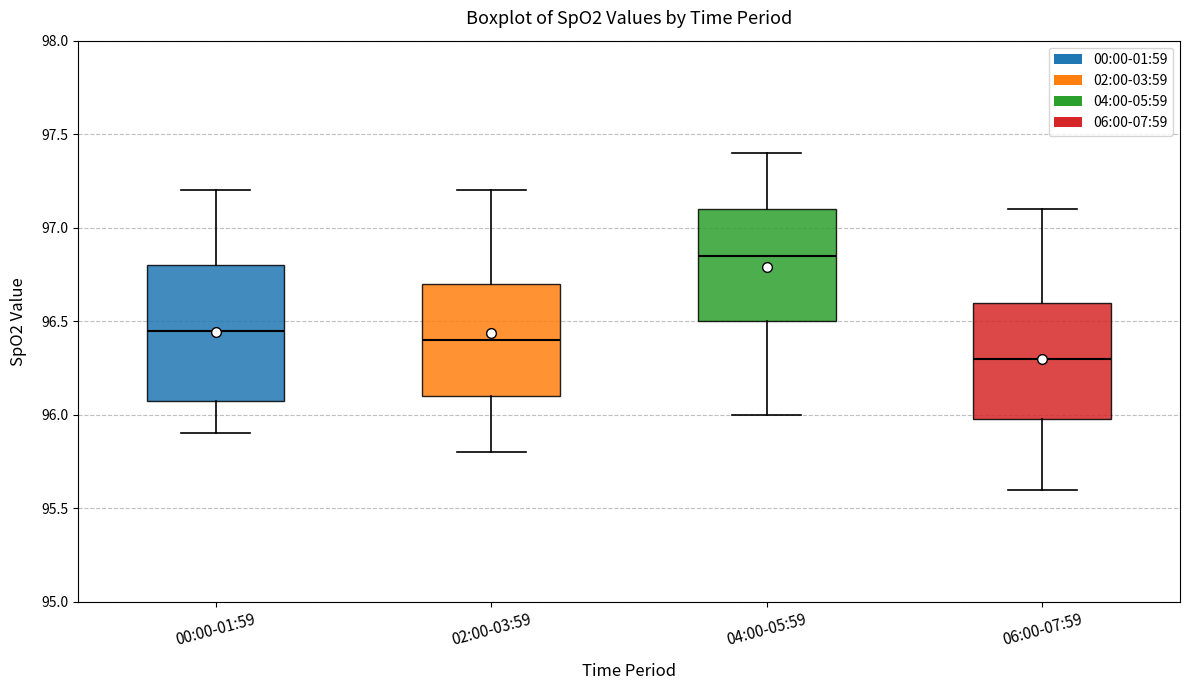

Where does the lower whisker of the box for 02:00-03:59 end on the y-axis? The values are not printed on the chart, so give them approximately, as read against the axis.

95.80